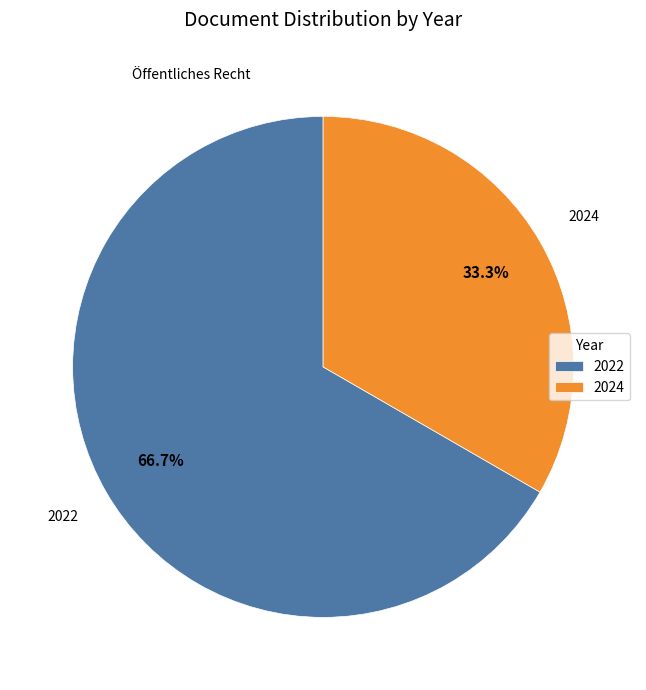

Which slice is the largest?

2022